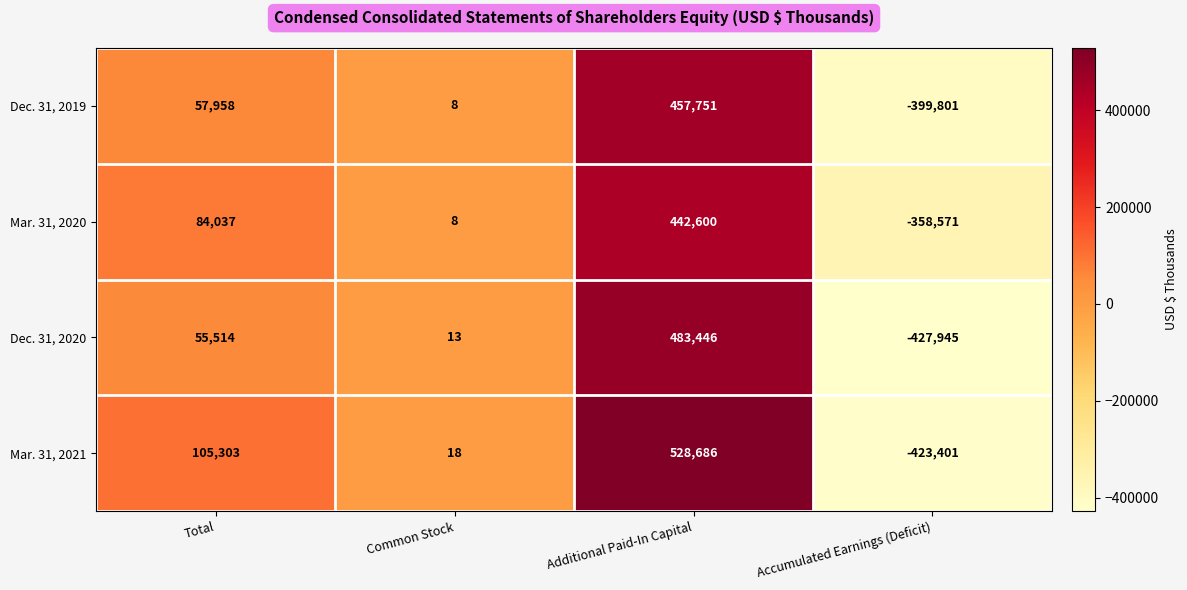

Between Total and Common Stock, which series saw the biggest shift?

Mar. 31, 2021